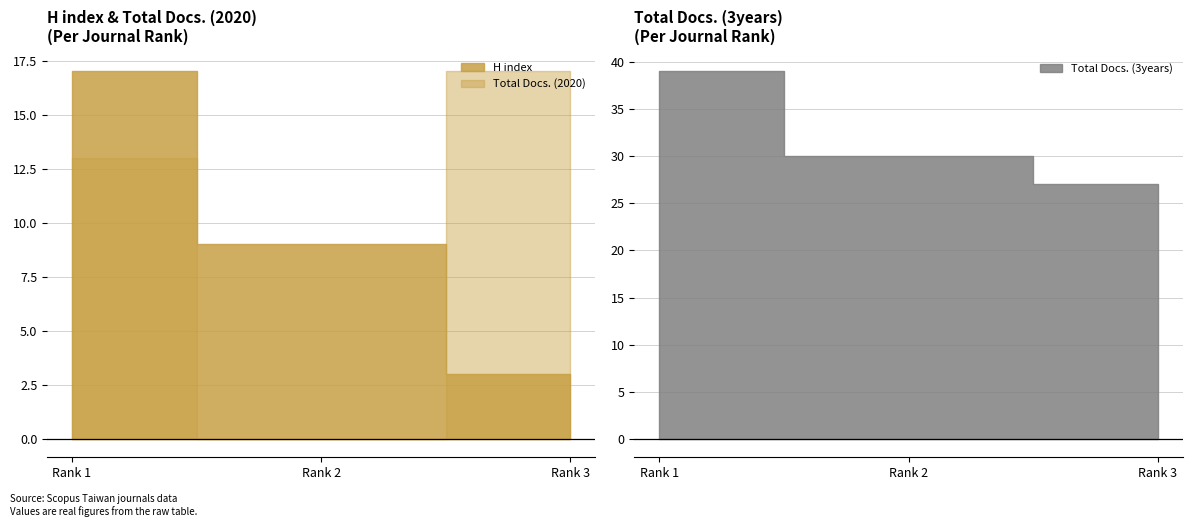

At Rank 3, list the series in order from smallest to largest.

H index, Total Docs. (2020), Total Docs. (3years)